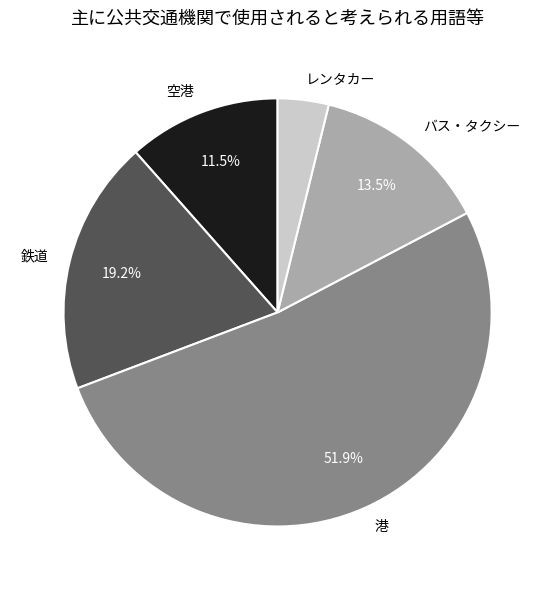

Which slice is the largest?

港